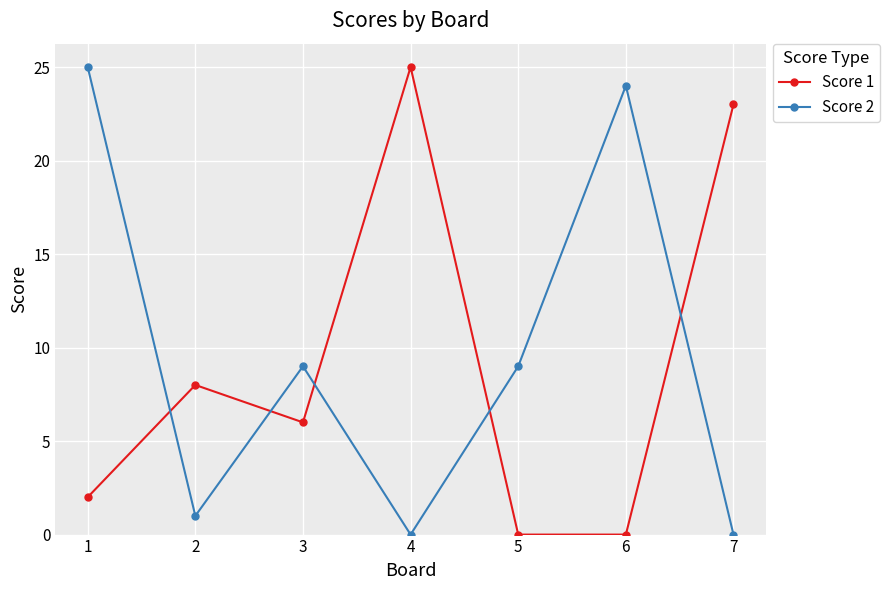

What is the sum of all Score 2 values?

68